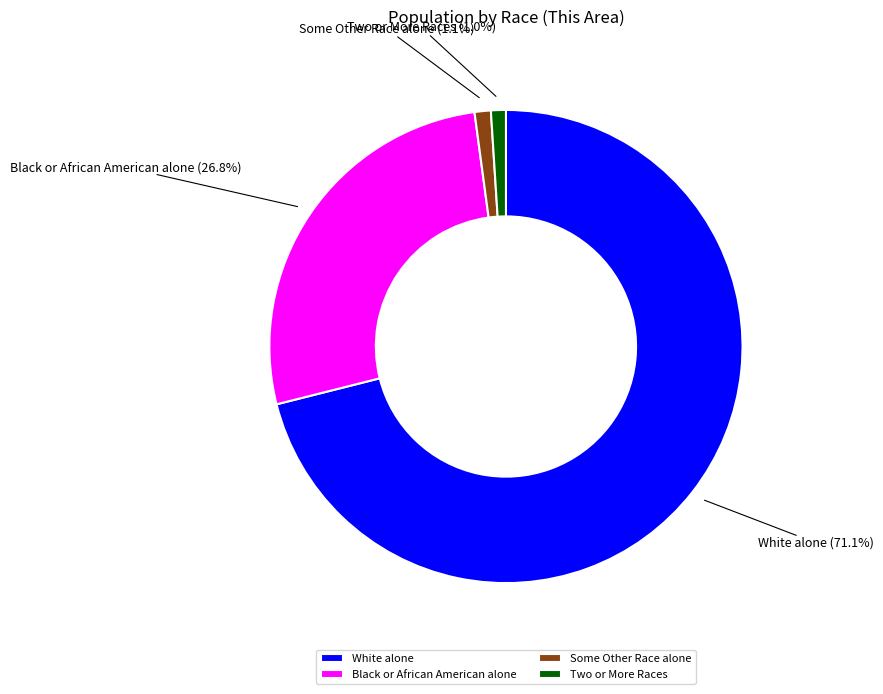

How many slices are in this pie chart?

4